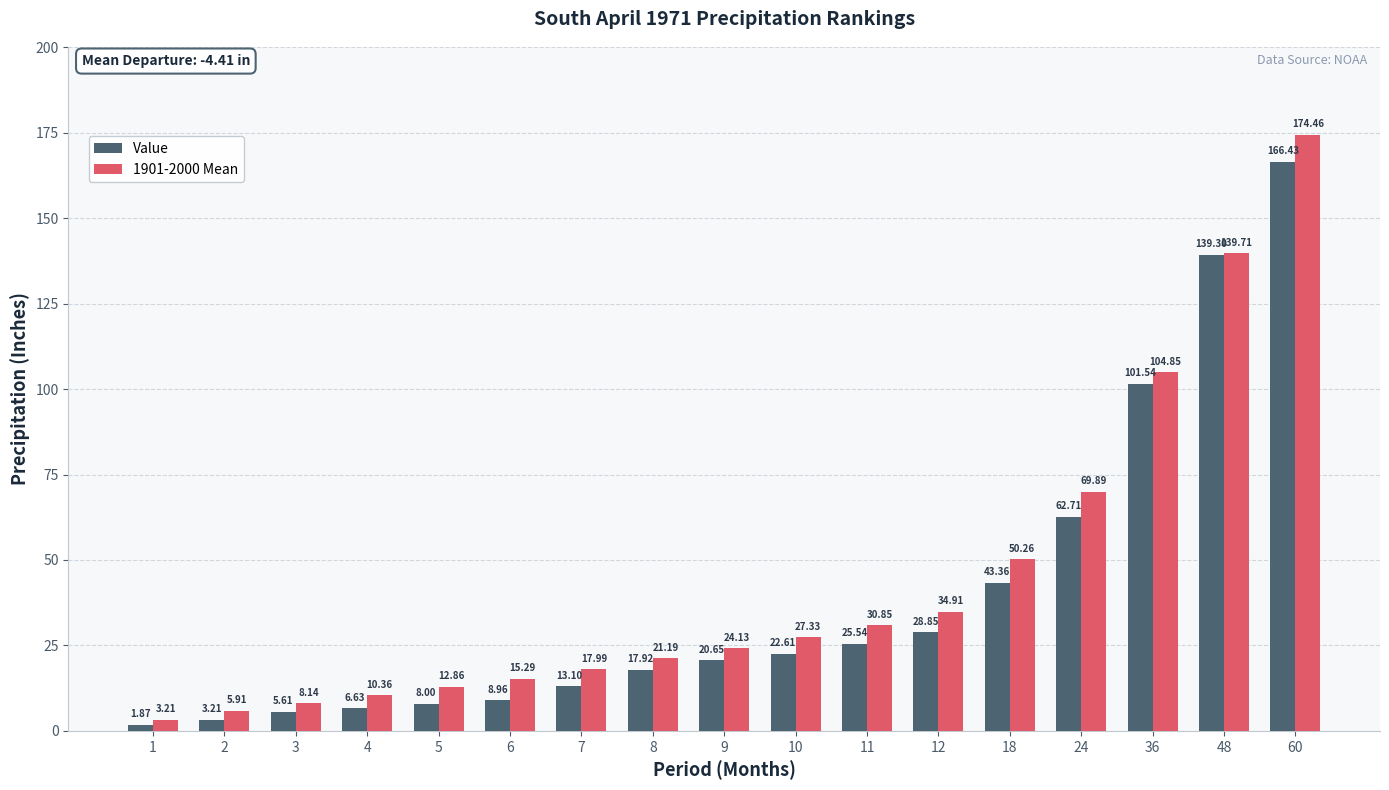

At which category is the sum across all series the highest?

60